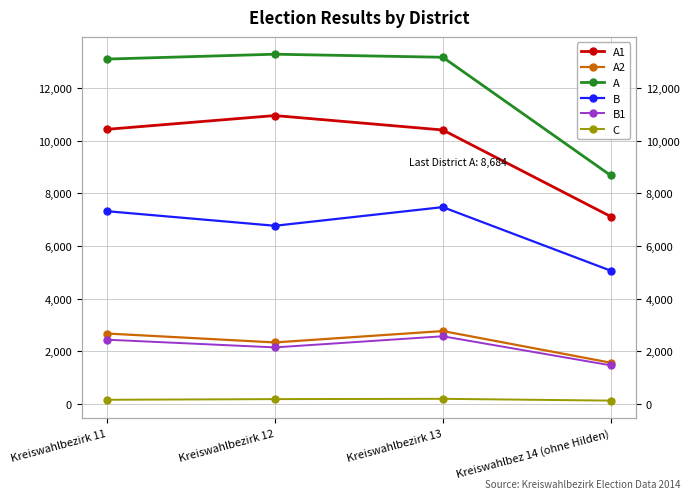

Between Kreiswahlbezirk 11 and Kreiswahlbez 14 (ohne Hilden), which series saw the biggest shift?

A